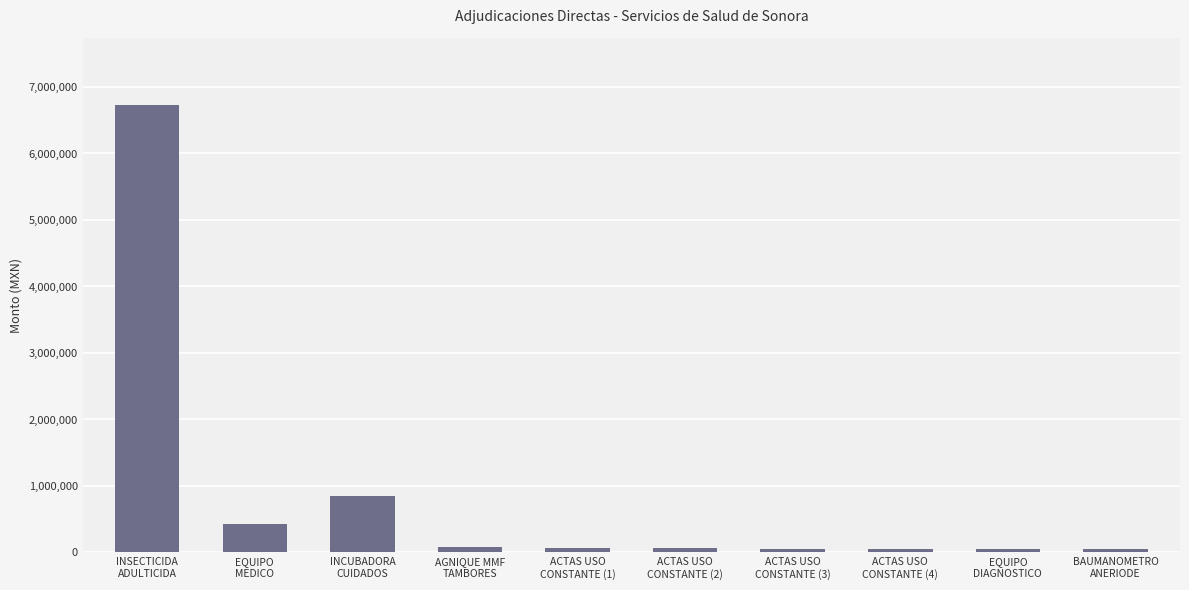

Is it true that the value at INCUBADORA
CUIDADOS is 847860.0?

True